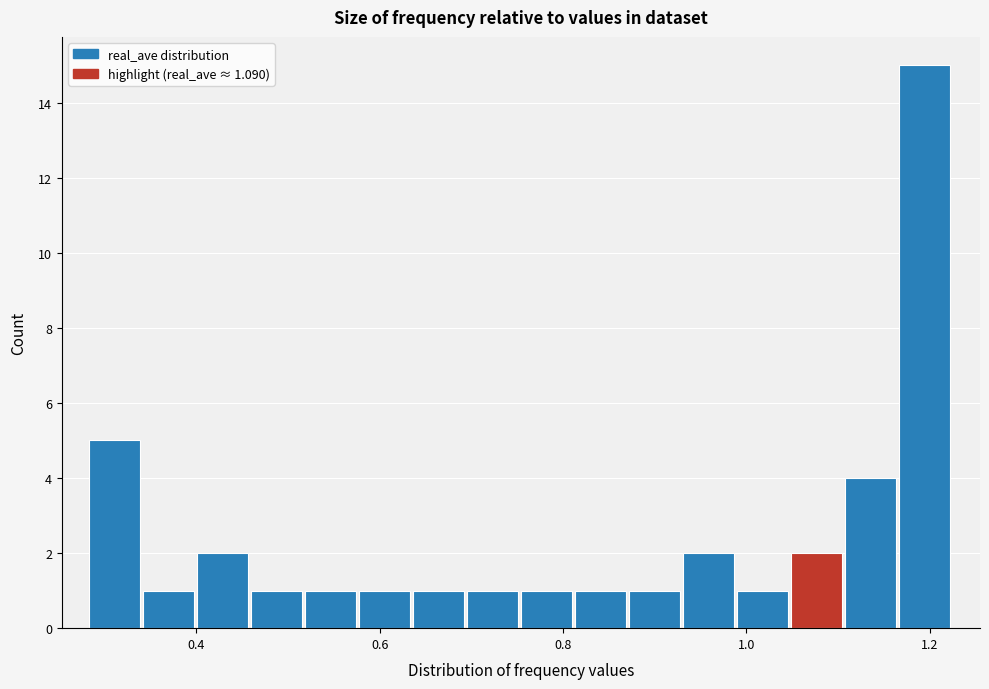

Read against the x-axis, roughly where is the centre of the tallest bar?

1.20